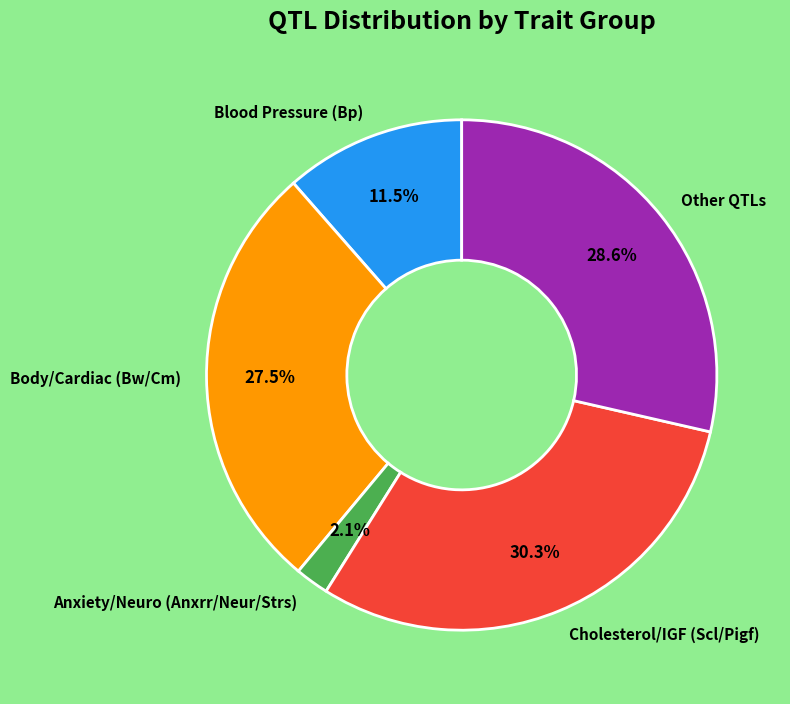

What is the smallest slice in the pie chart?

Anxiety/Neuro (Anxrr/Neur/Strs)